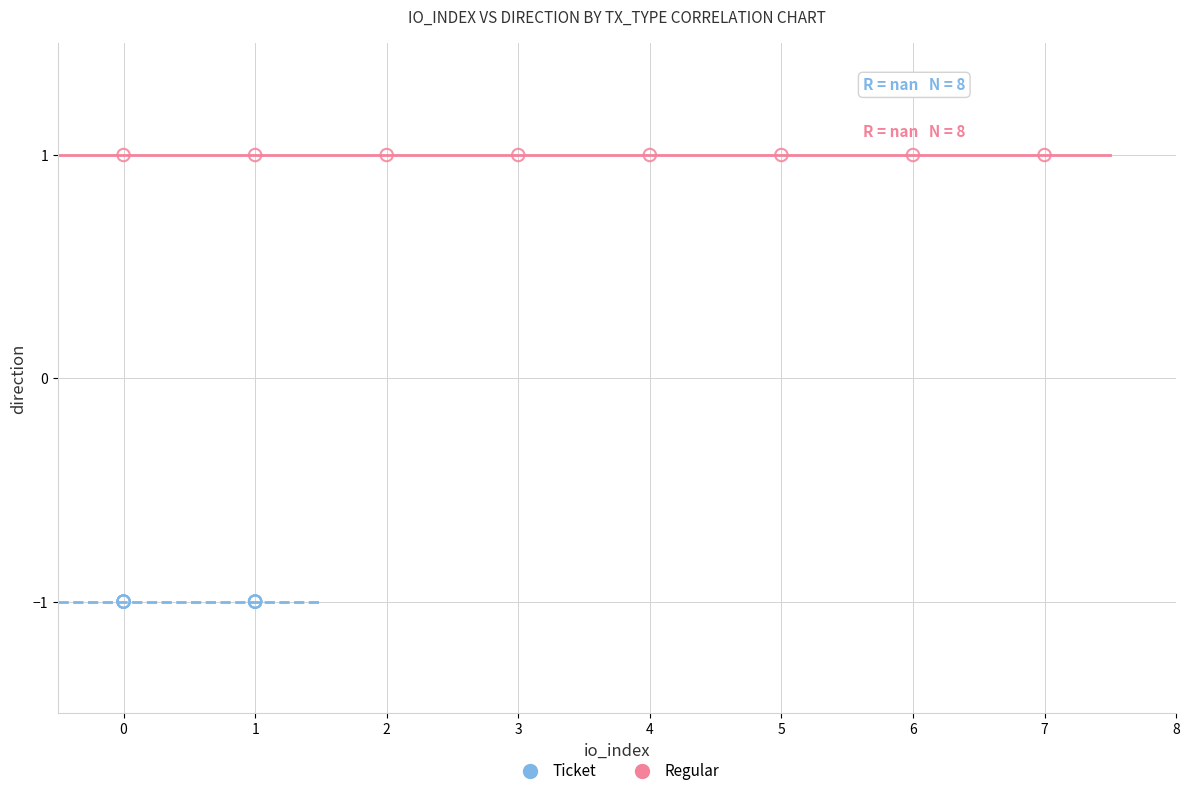

Which series reaches the minimum Y coordinate?

Ticket